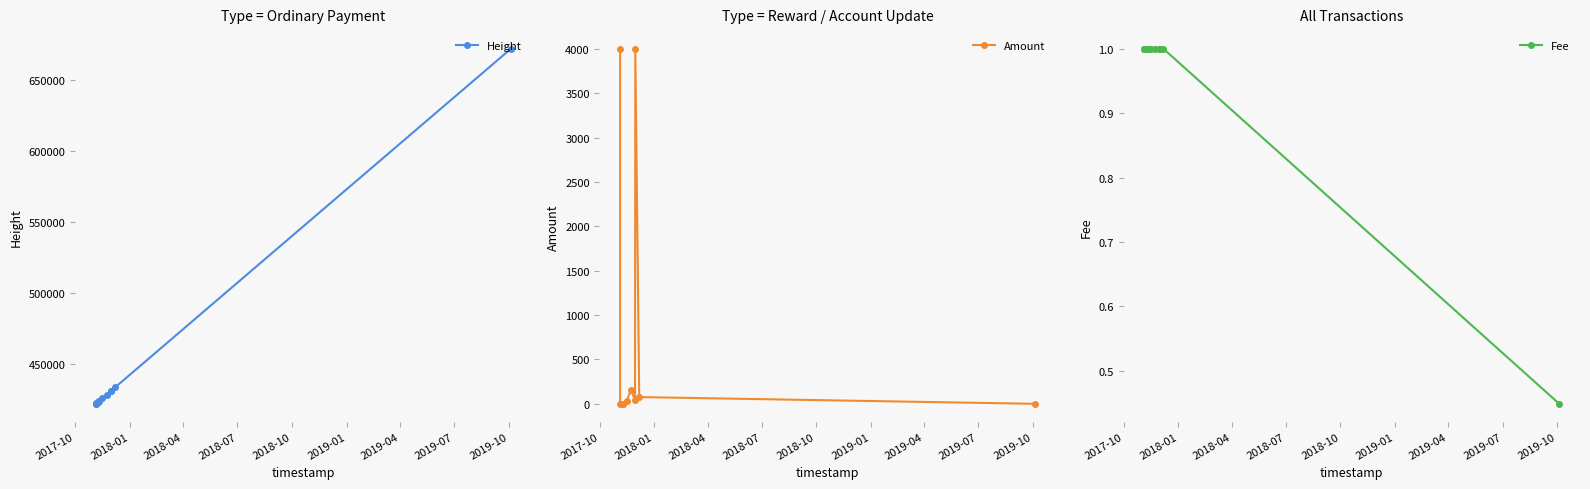

What is the value of the Height point at the 12th from the left?

431128